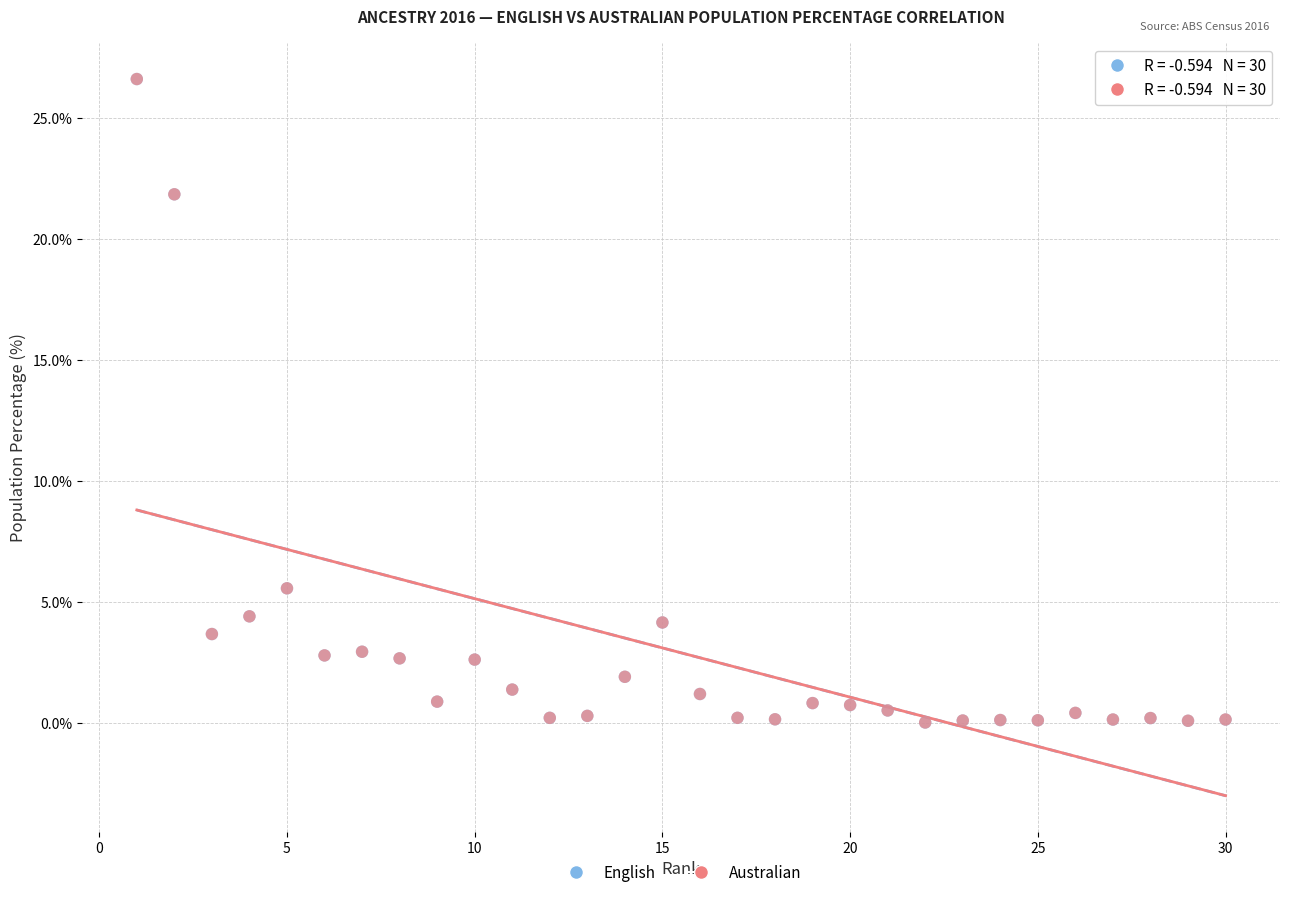

What are all the series names shown in the legend?

English, Australian